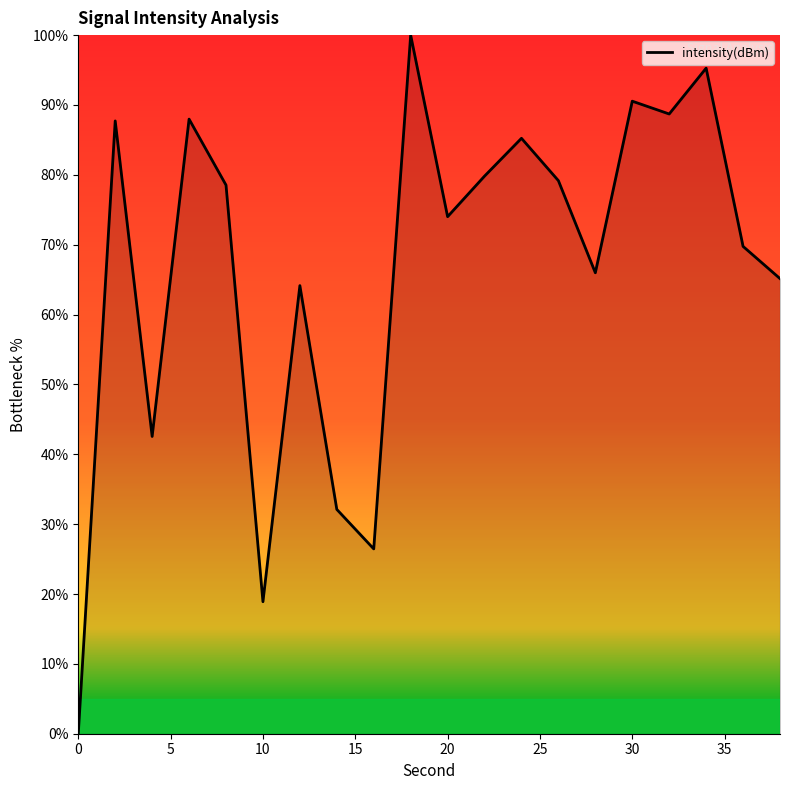

What is the difference between the maximum and minimum values?

100.0